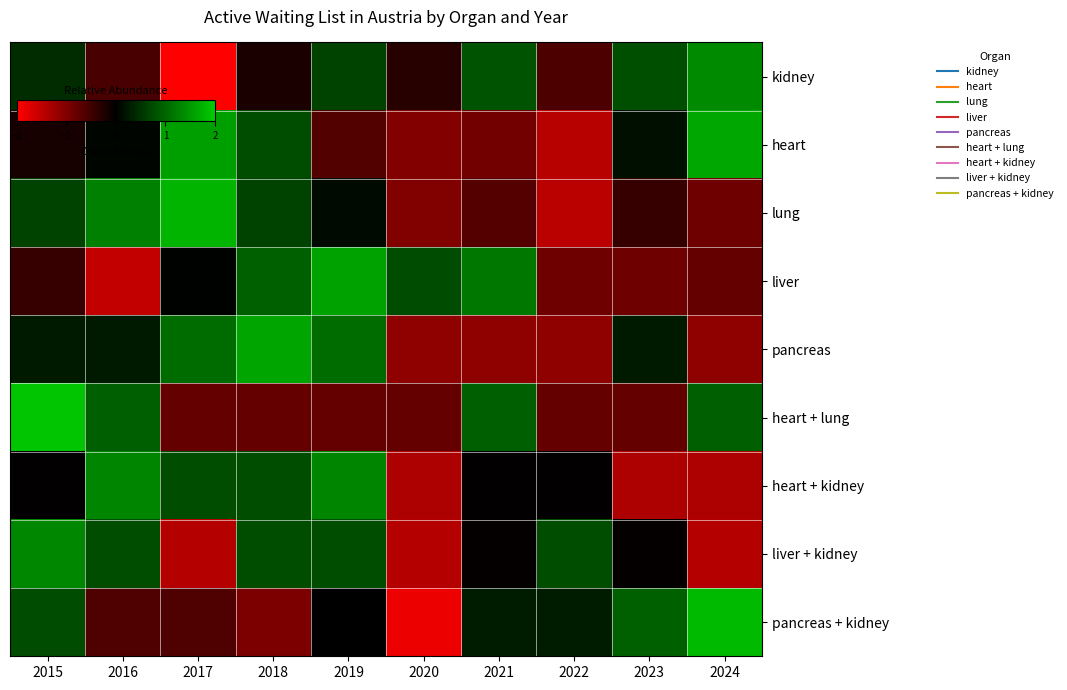

At how many categories does at least one series exceed 0?

10